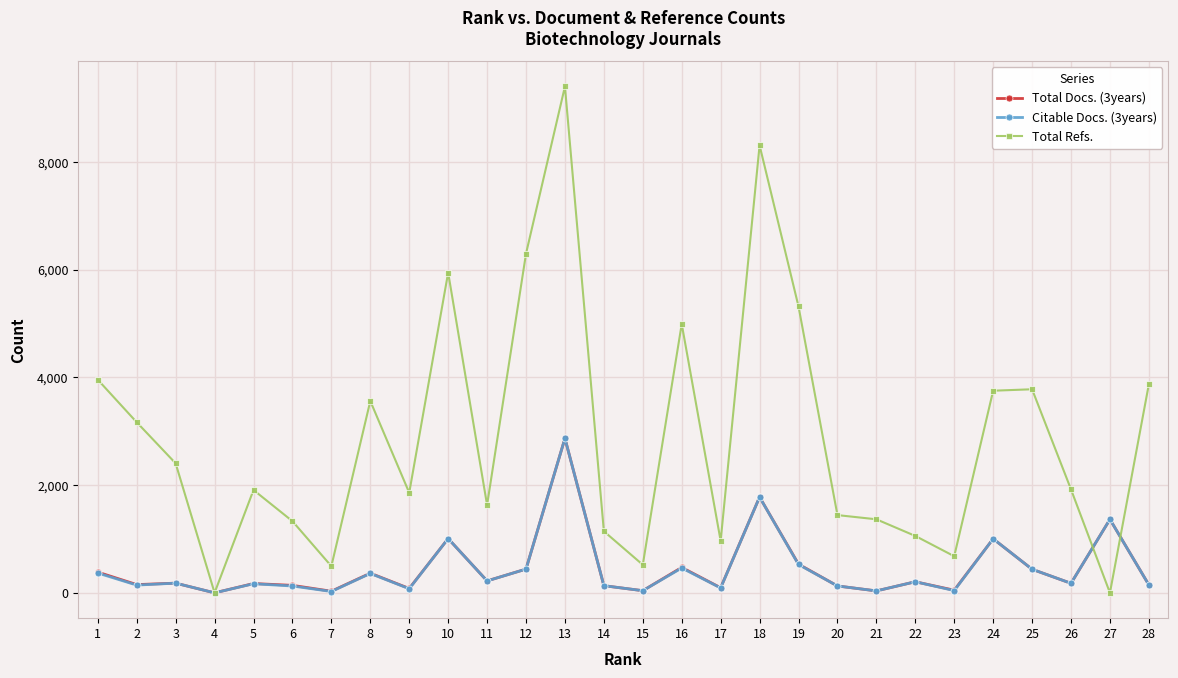

At how many categories does at least one series exceed 5196?

5